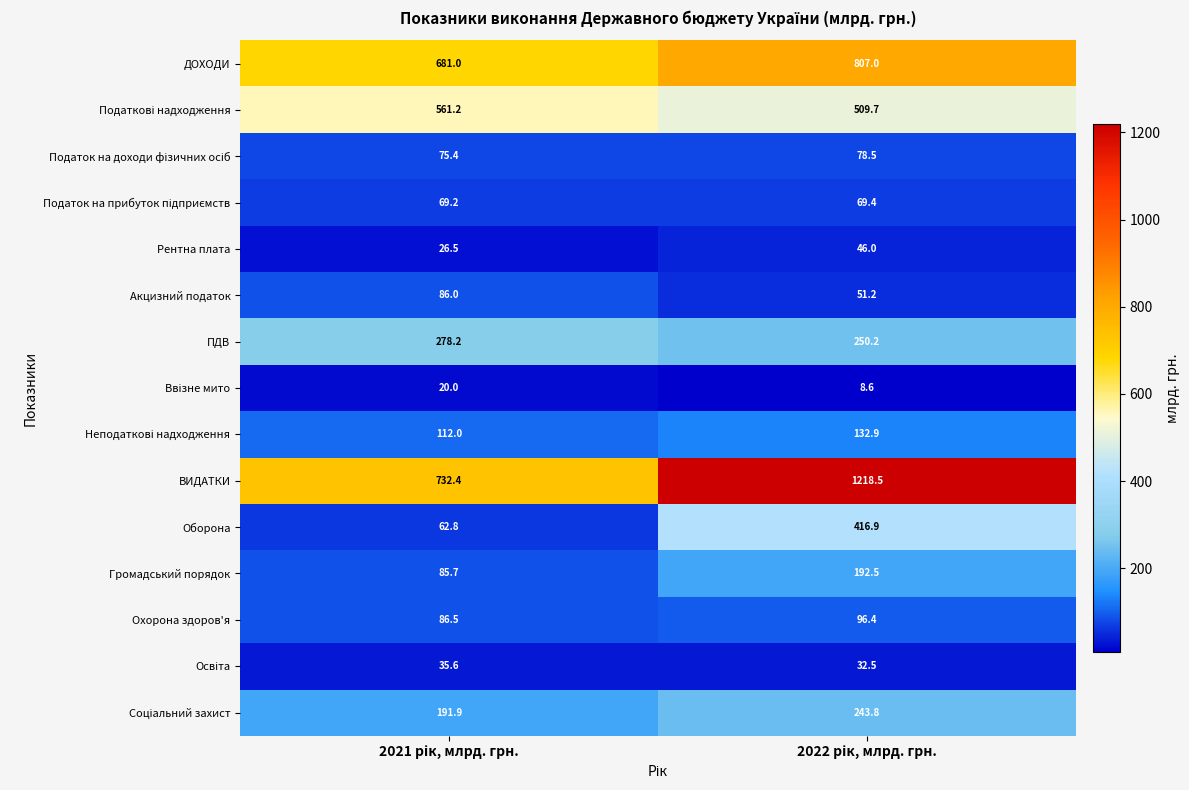

What is the minimum value shown in the chart?

8.6